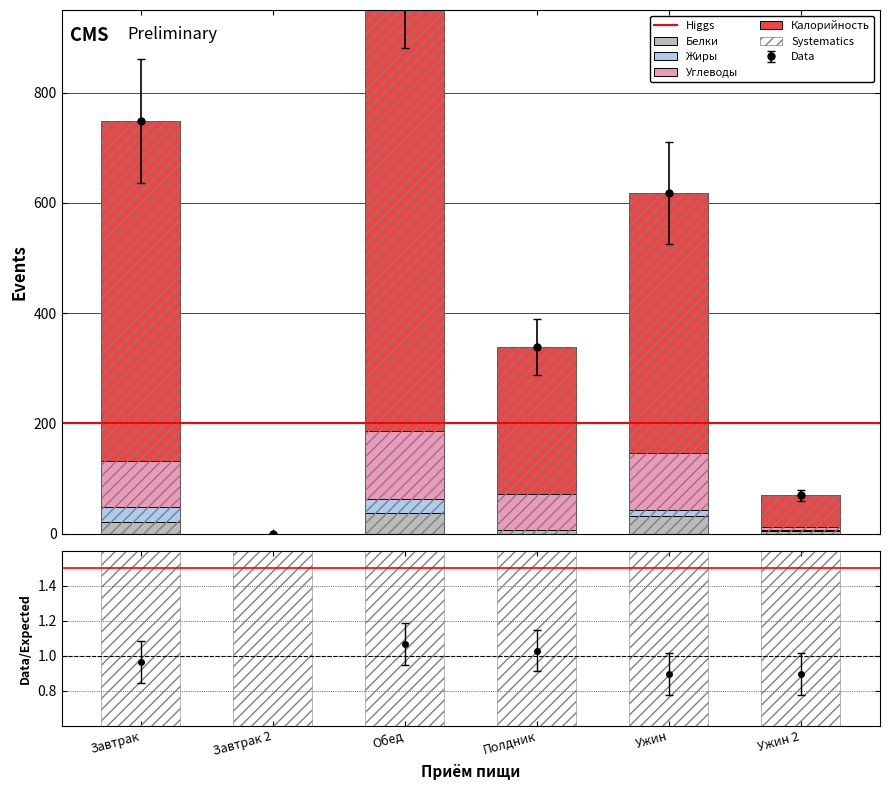

What is the label of the 1st bar from the right?

Ужин 2